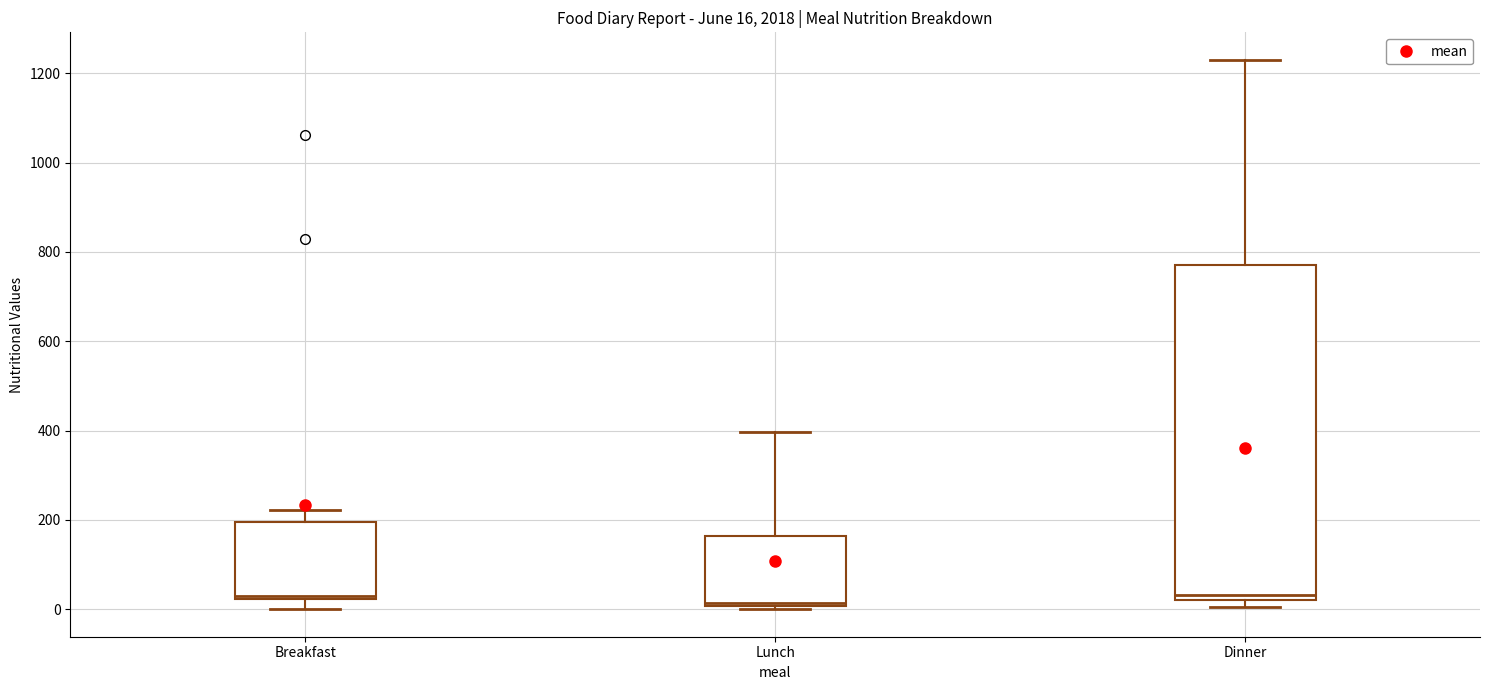

Comparing the boxes themselves (not the whiskers), which one is the tallest?

Dinner